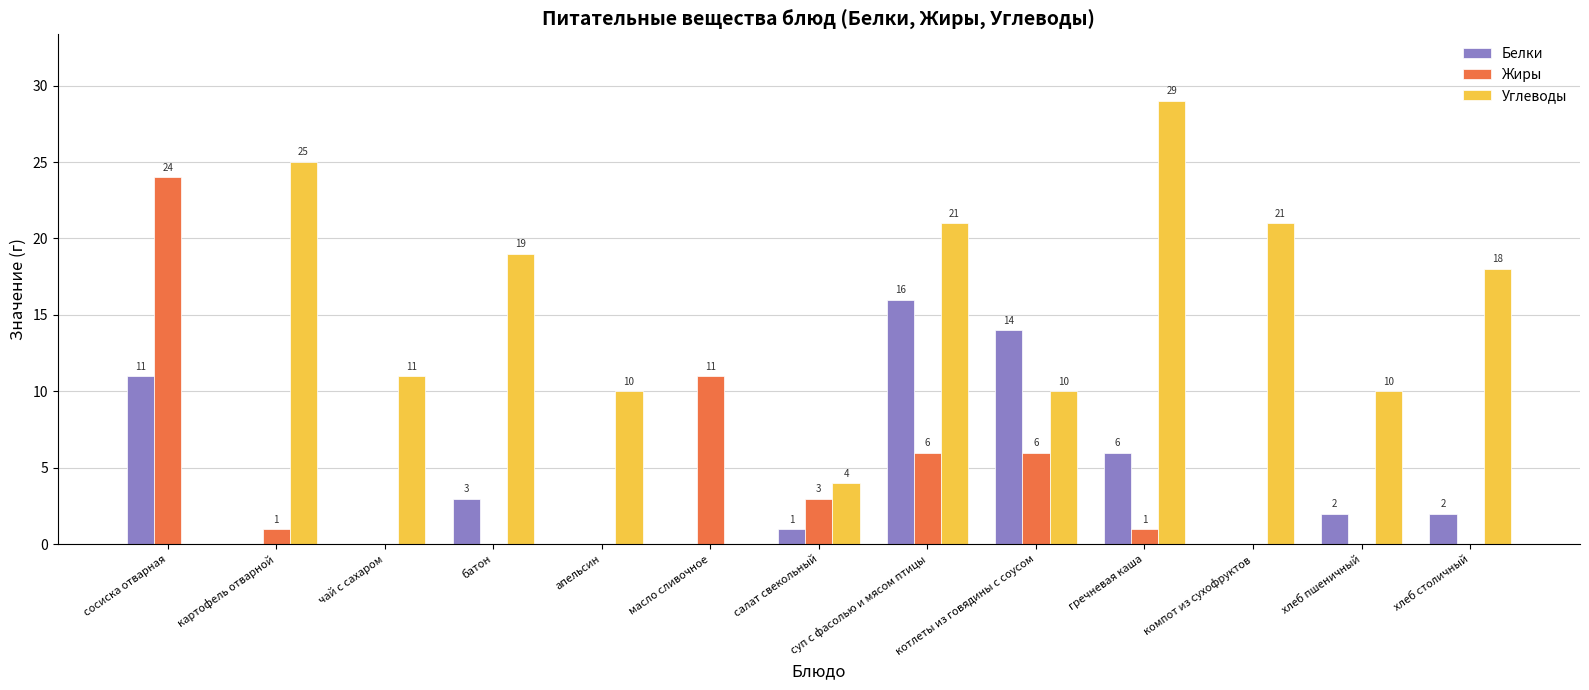

Which series has the largest total across all categories?

Углеводы